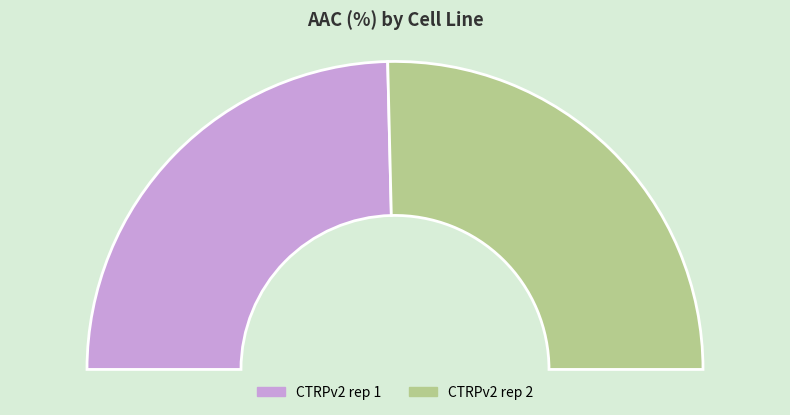

Which slice is the smallest?

CTRPv2 rep 1